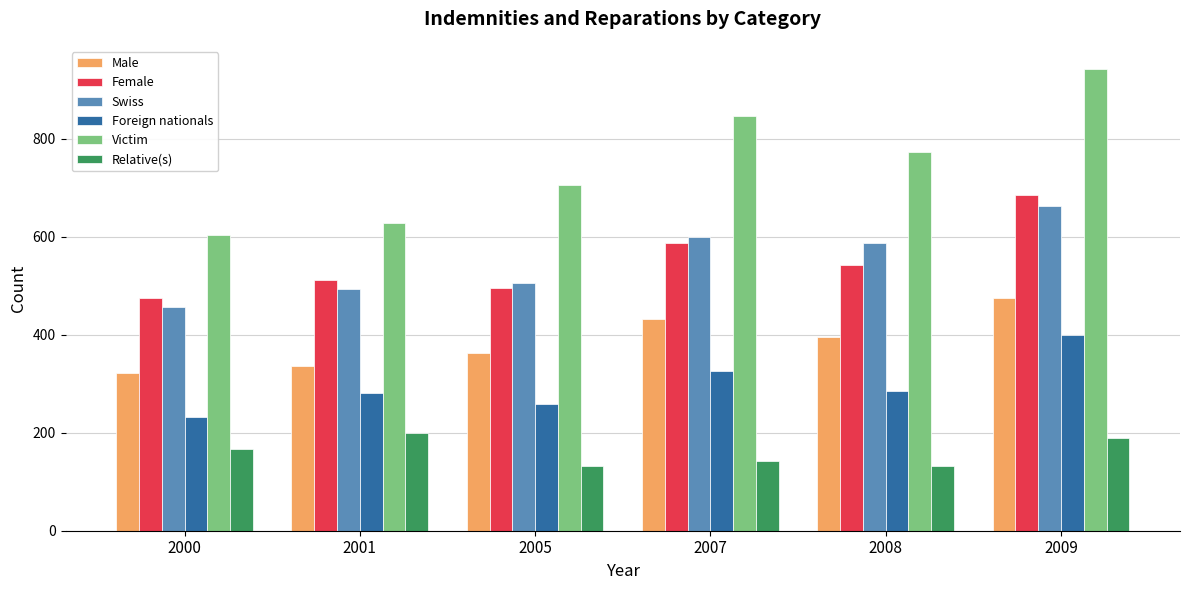

Is the value of Victim at 2007 greater than the value of Relative(s) at 2001?

Yes